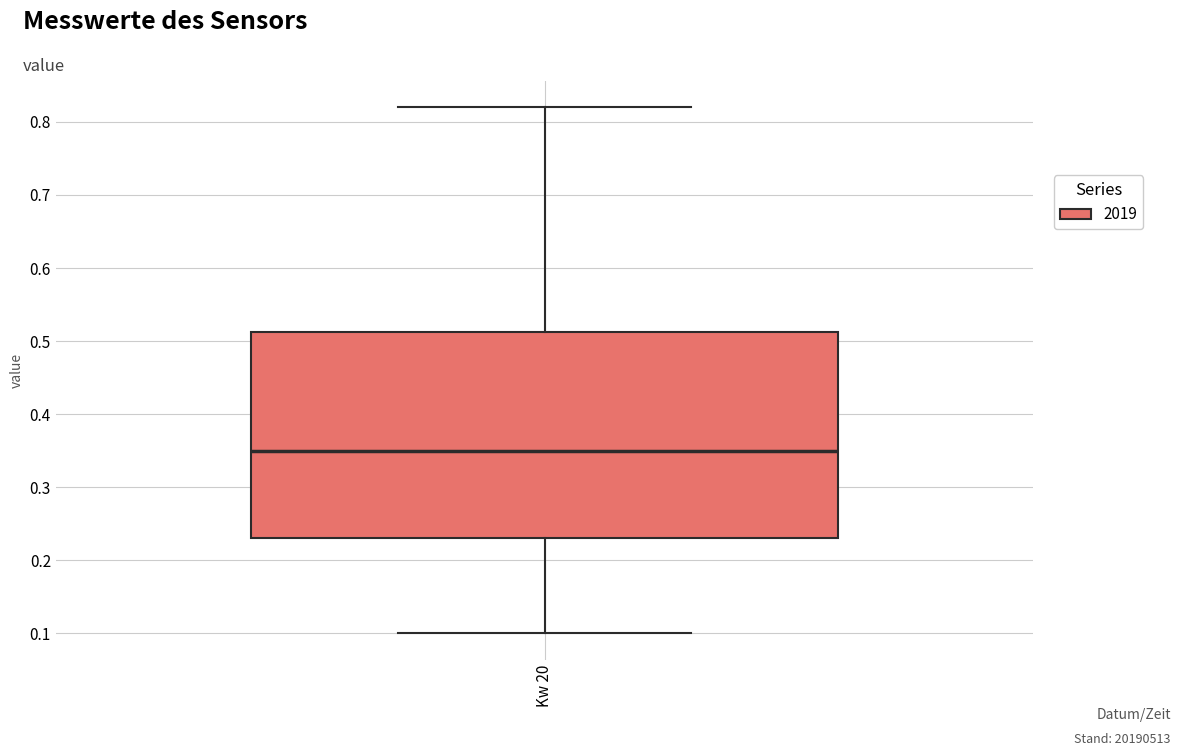

Read this box plot against the y-axis: the position of the median line, the range covered by the box, and the ends of both whiskers. The values are not printed on the chart, so give them approximately, as read against the axis.

median 0.35, box 0.23 to 0.51, whiskers 0.10 to 0.82